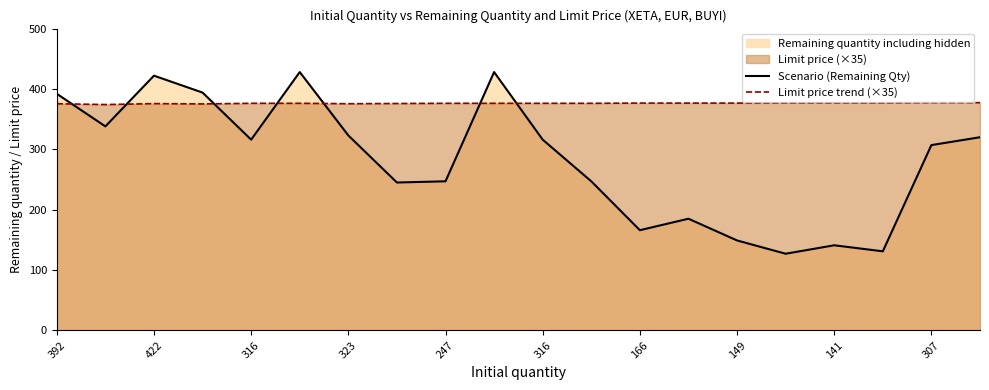

Where is the first local maximum for Scenario (Remaining Qty)?

422